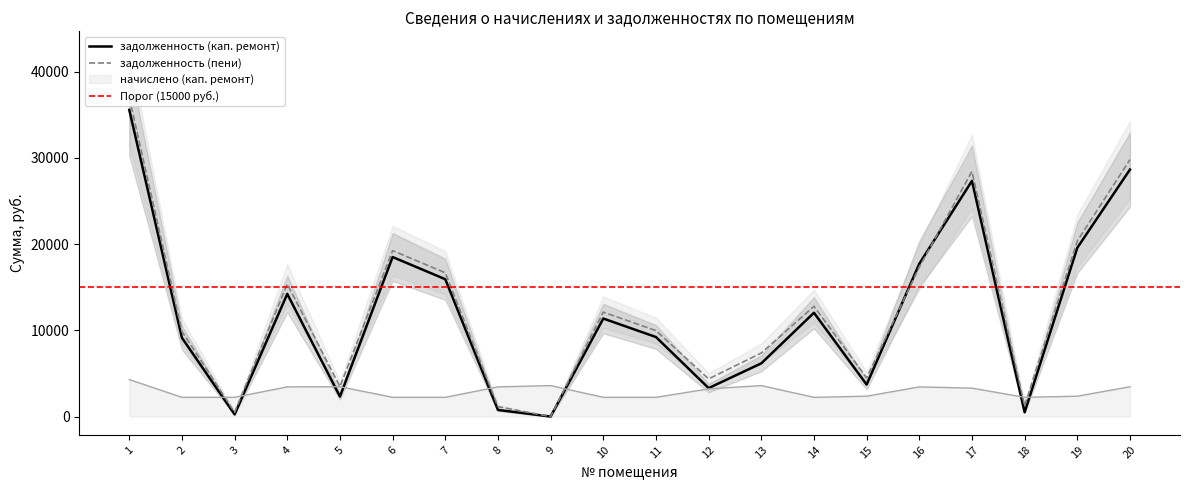

Reading left to right, transcribe all the data shown in this chart.

задолженность (кап. ремонт): 35574.0	9136.3	248.0	14225.7	2316.6	18503.3	15930.0	764.8	0.0	11368.9	9225.9	3300.4	6169.1	12041.4	3706.4	17722.7	27337.2	496.0	19577.8	28650.2
начислено (кап. ремонт): 4291.2	2232.0	2232.0	3441.6	3463.2	2232.0	2232.0	3441.6	3592.8	2232.0	2232.0	3211.2	3592.8	2232.0	2361.6	3441.6	3297.6	2232.0	2361.6	3456.0
задолженность (пени): 37004.4	9880.3	492.0	15372.9	3471.0	19247.3	16674.0	1147.2	0.0	12112.9	9969.9	4370.8	7366.7	12785.4	4493.6	17336.6	28436.4	1240.0	20365.0	29802.2